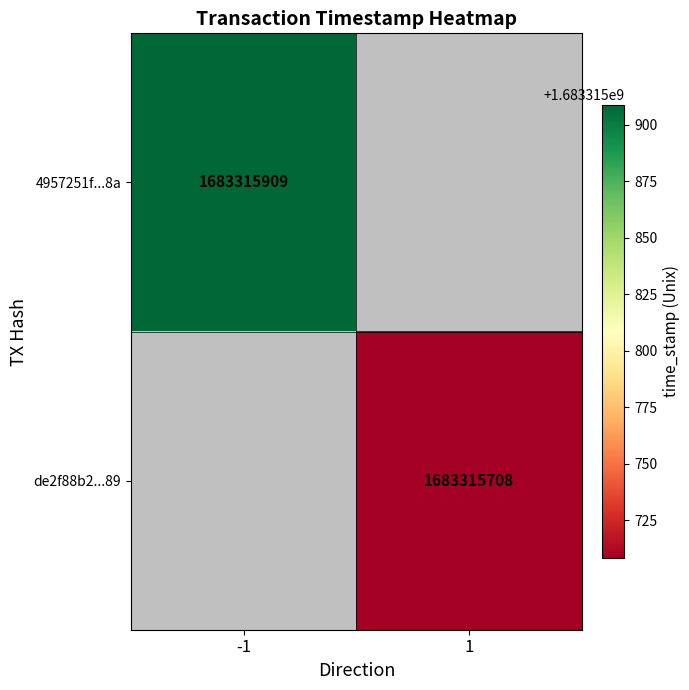

List the series in order of their overall mean, highest first.

4957251f321e96cad5e0d20f2896394ccd8e9a8, de2f88b29c104c4b0a751cd95e857c4e53d9889